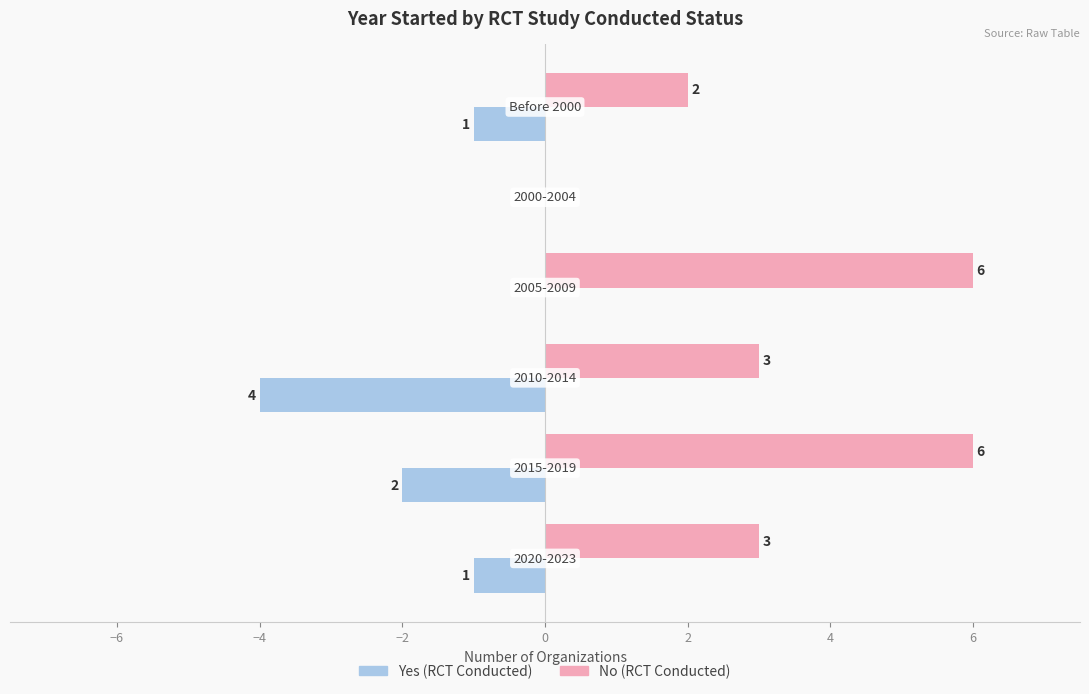

True or false: Yes (RCT) has a value of 0 at −6.

True